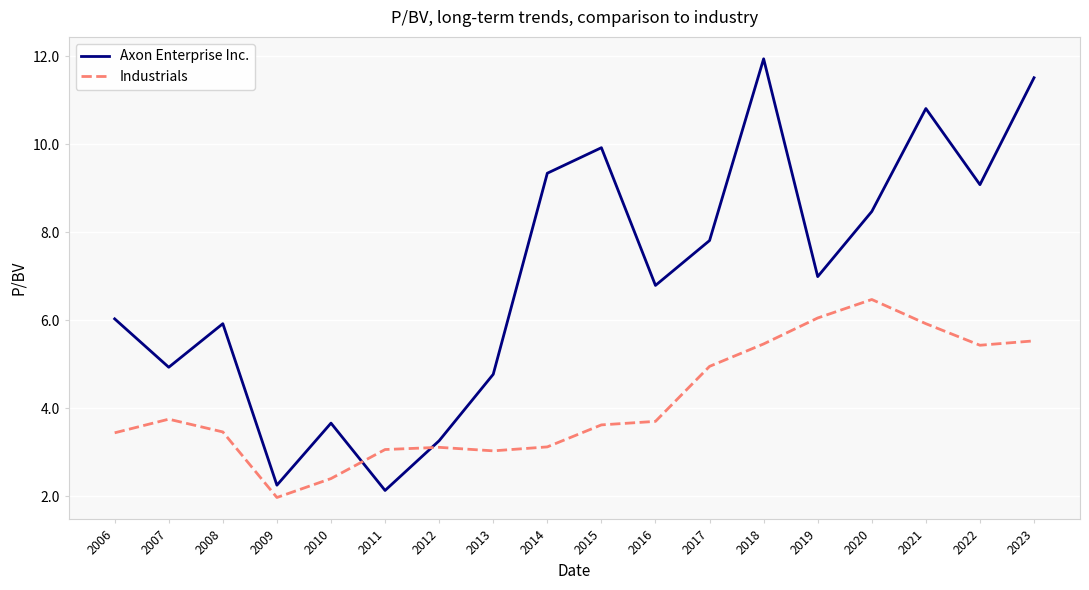

At which category does Industrials reach its first local valley?

2009